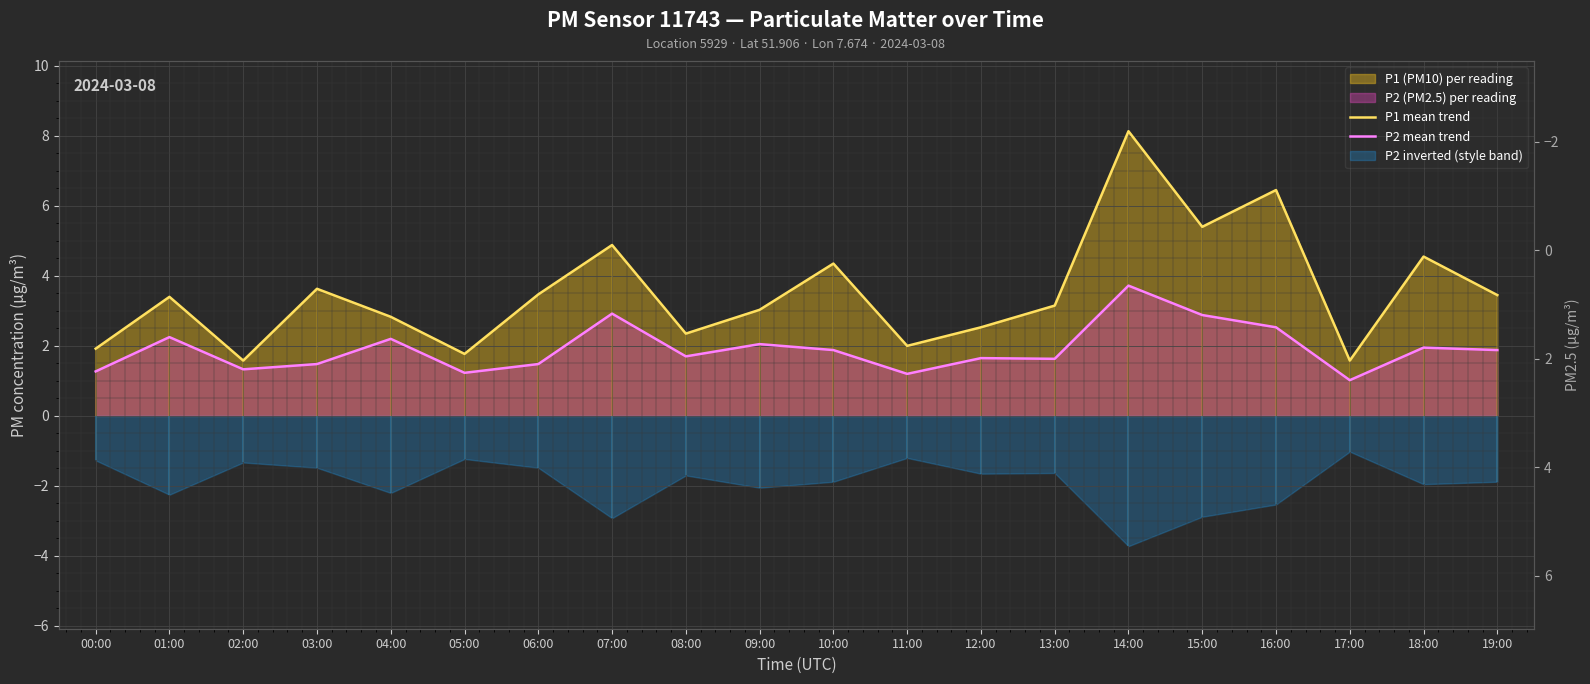

At which category does P2 mean trend reach its first local peak?

01:00